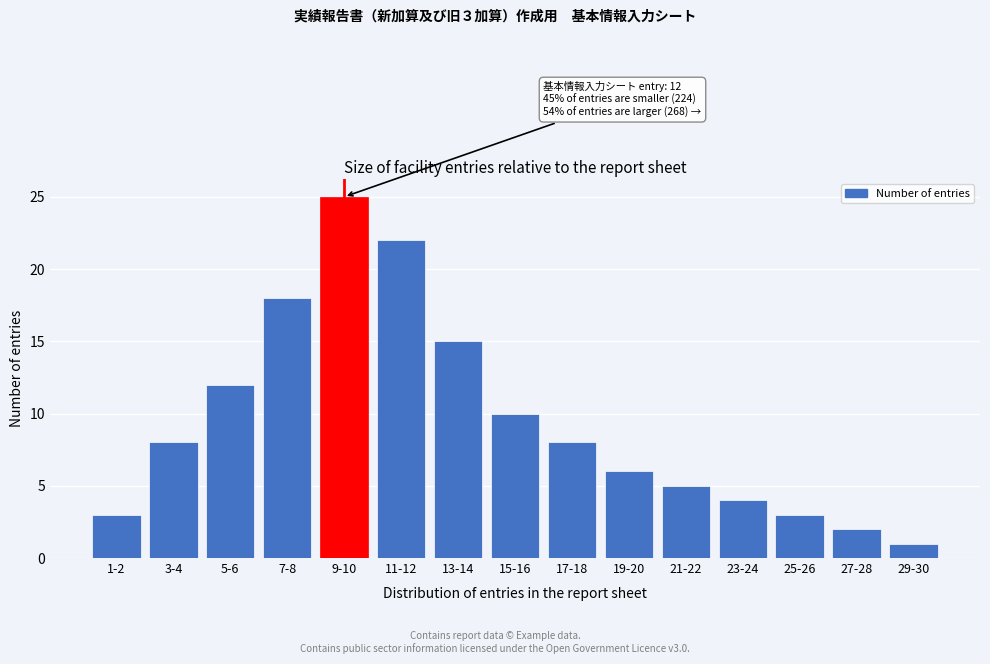

Reading left to right, extract all data points from this chart.

1-2=3	3-4=8	5-6=12	7-8=18	9-10=25	11-12=22	13-14=15	15-16=10	17-18=8	19-20=6	21-22=5	23-24=4	25-26=3	27-28=2	29-30=1